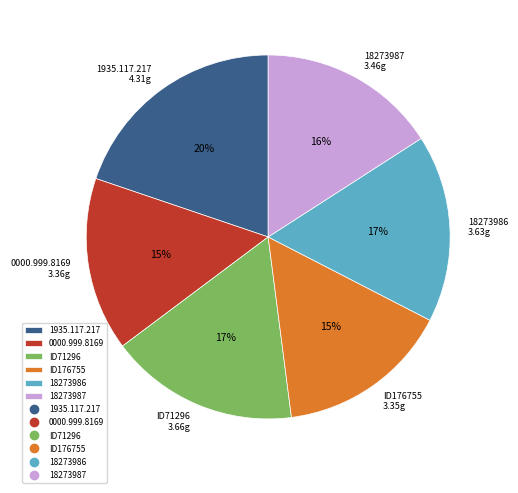

Combined, do 18273987 and 18273986 account for over 50%?

No